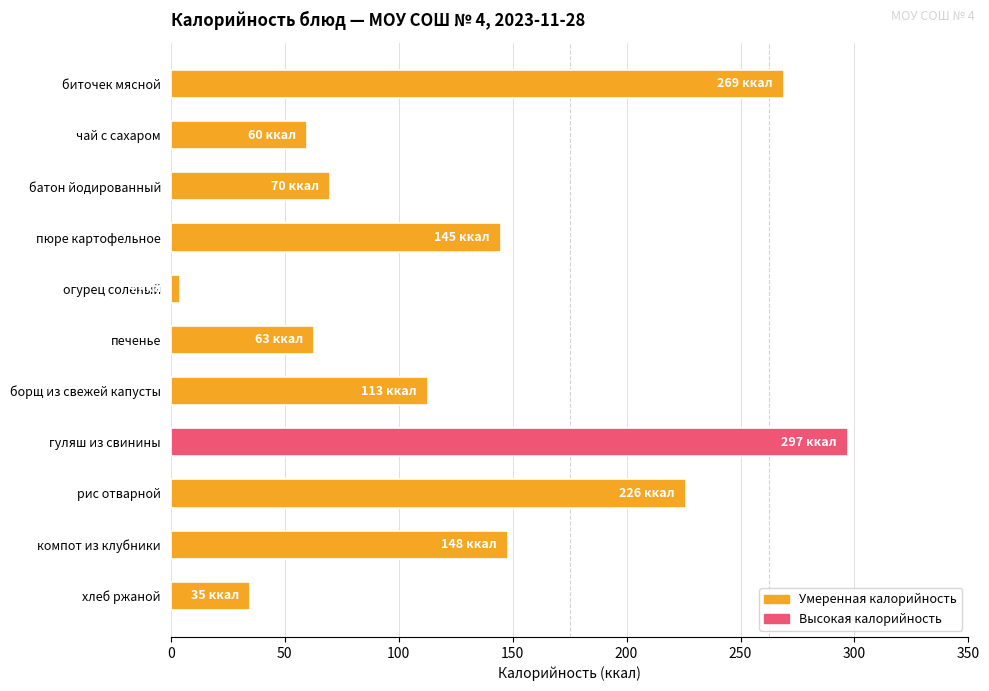

Are the bars grouped side by side (vs. stacked)?

No